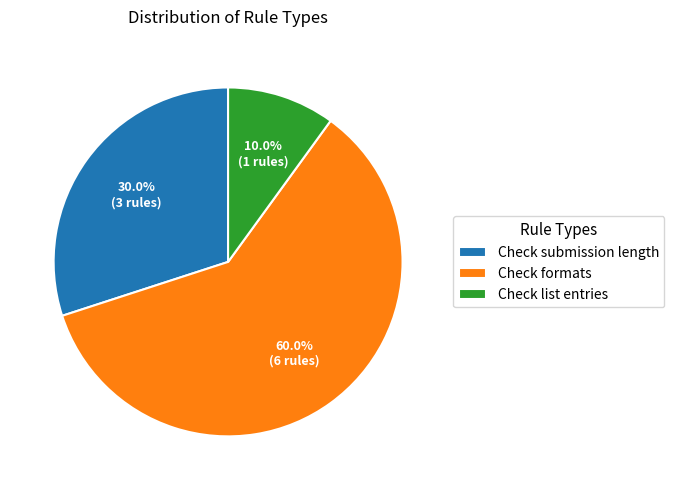

Rank the categories by value from lowest to highest.

Check list entries, Check submission length, Check formats